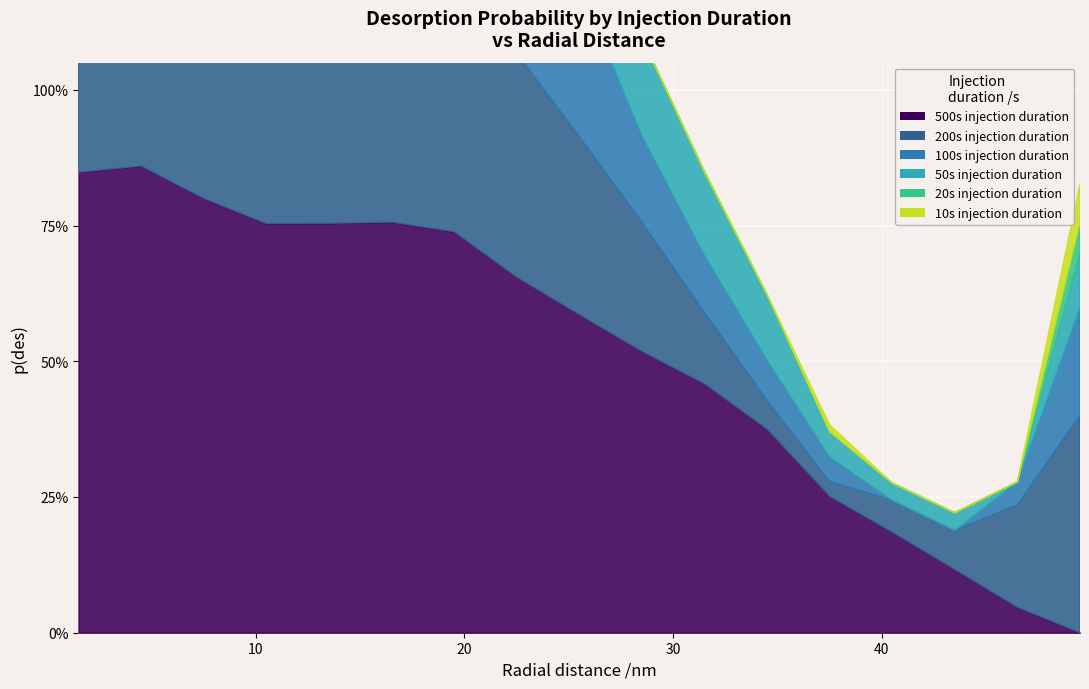

Which series changed the most between 22.5 and 25.5?

100s